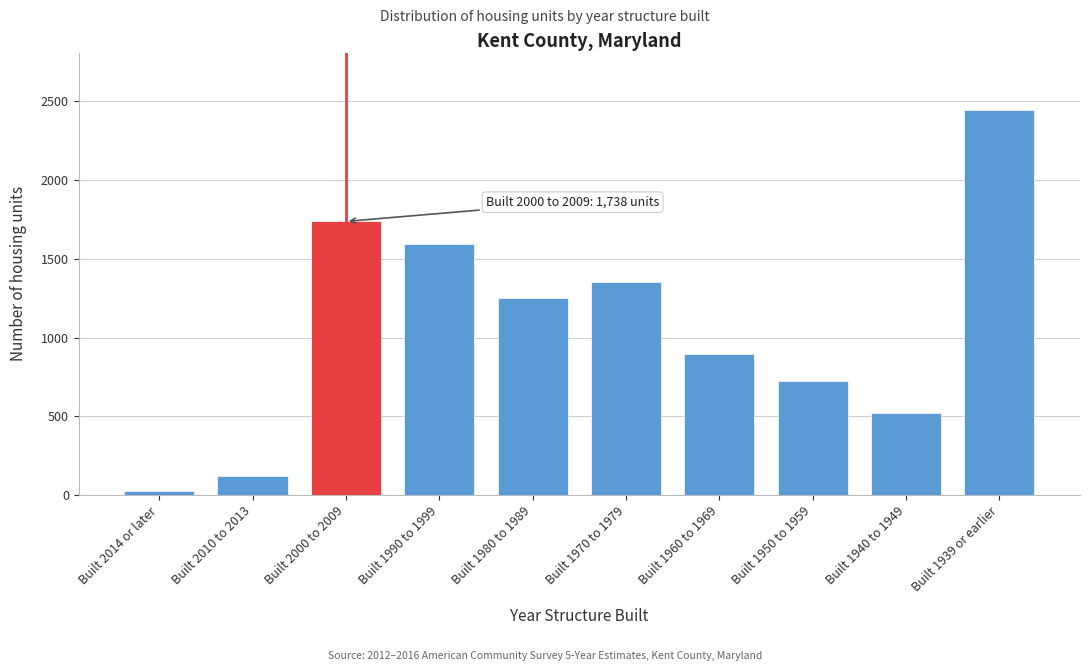

Reading left to right, transcribe all the data shown in this chart.

Built 2014 or later=23	Built 2010 to 2013=119	Built 2000 to 2009=1738	Built 1990 to 1999=1596	Built 1980 to 1989=1250	Built 1970 to 1979=1355	Built 1960 to 1969=894	Built 1950 to 1959=725	Built 1940 to 1949=523	Built 1939 or earlier=2444